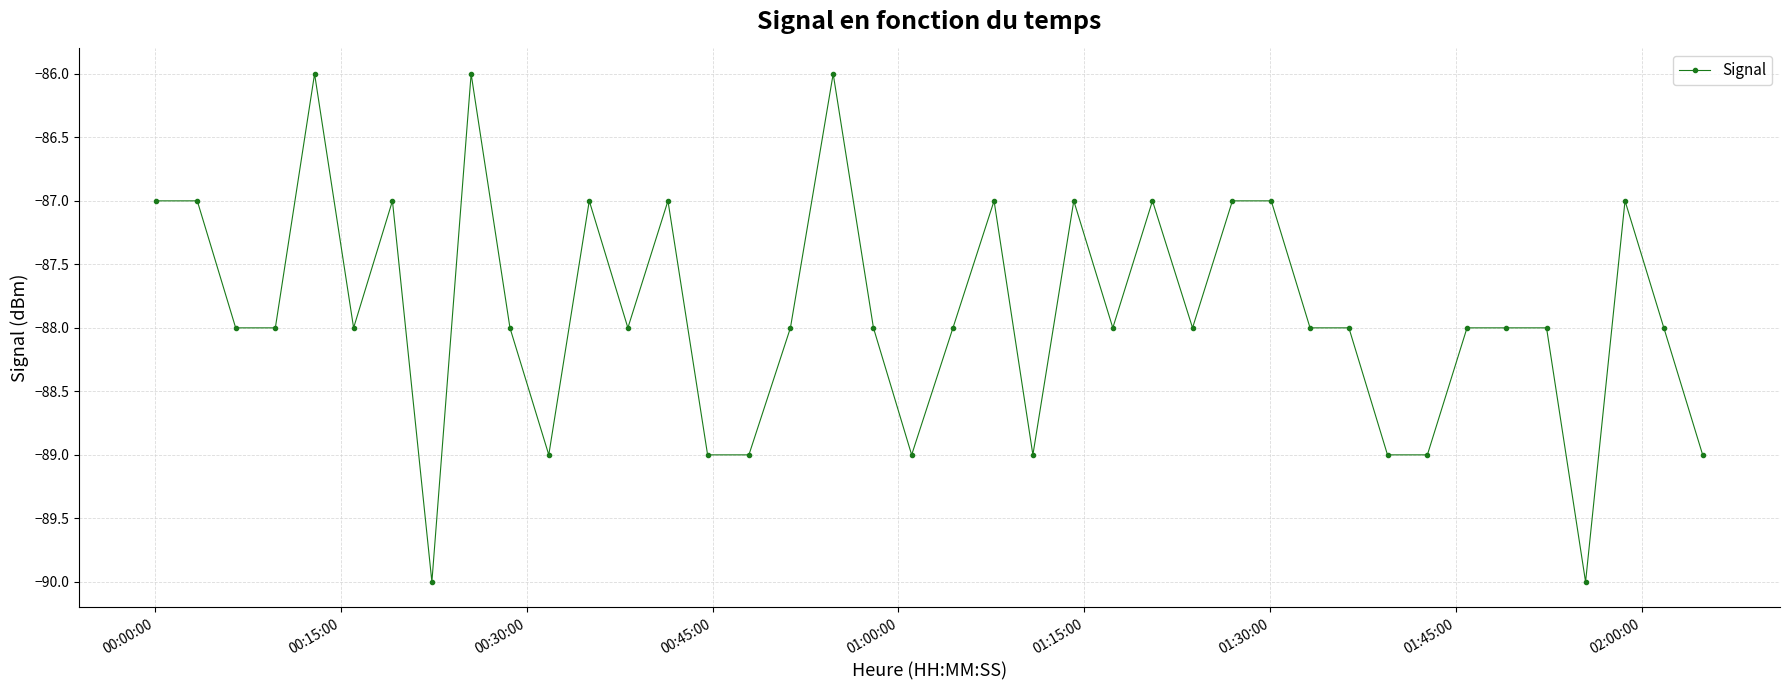

What is the average value?

-88